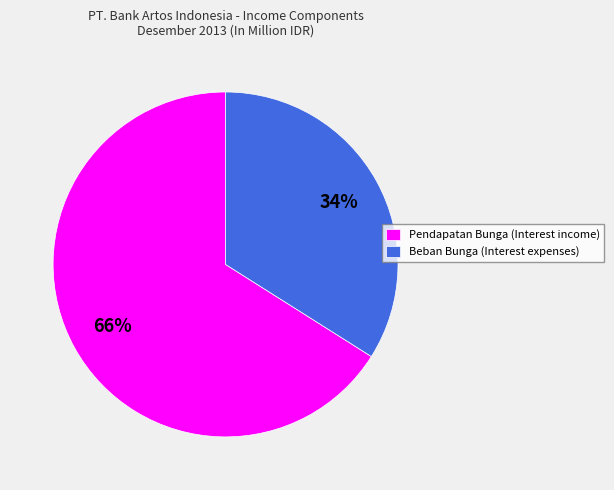

To the nearest percent, what is the average slice percentage?

50%